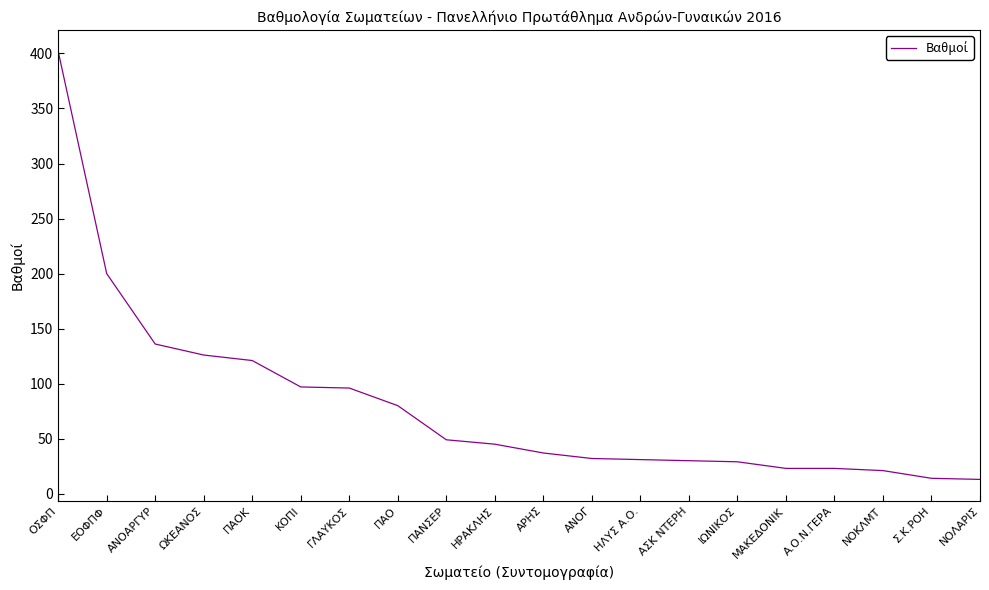

The chart shows a value of 173 at ΩΚΕΑΝΟΣ. True or false?

False